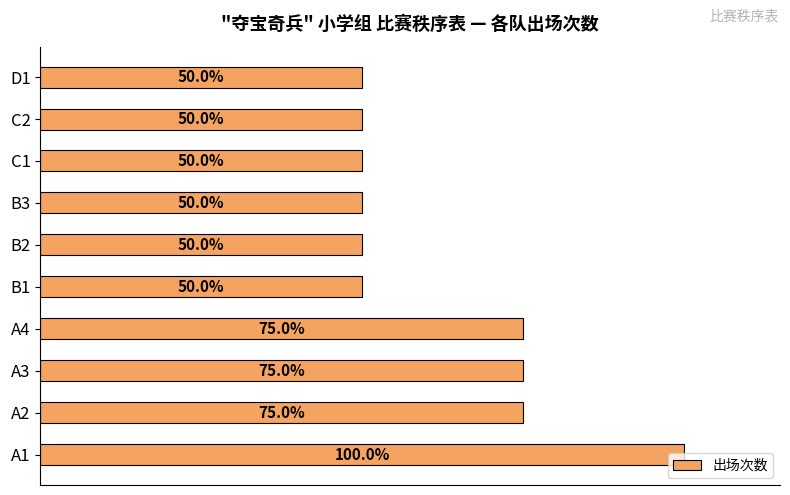

At which category does the chart reach its peak across all series?

A1